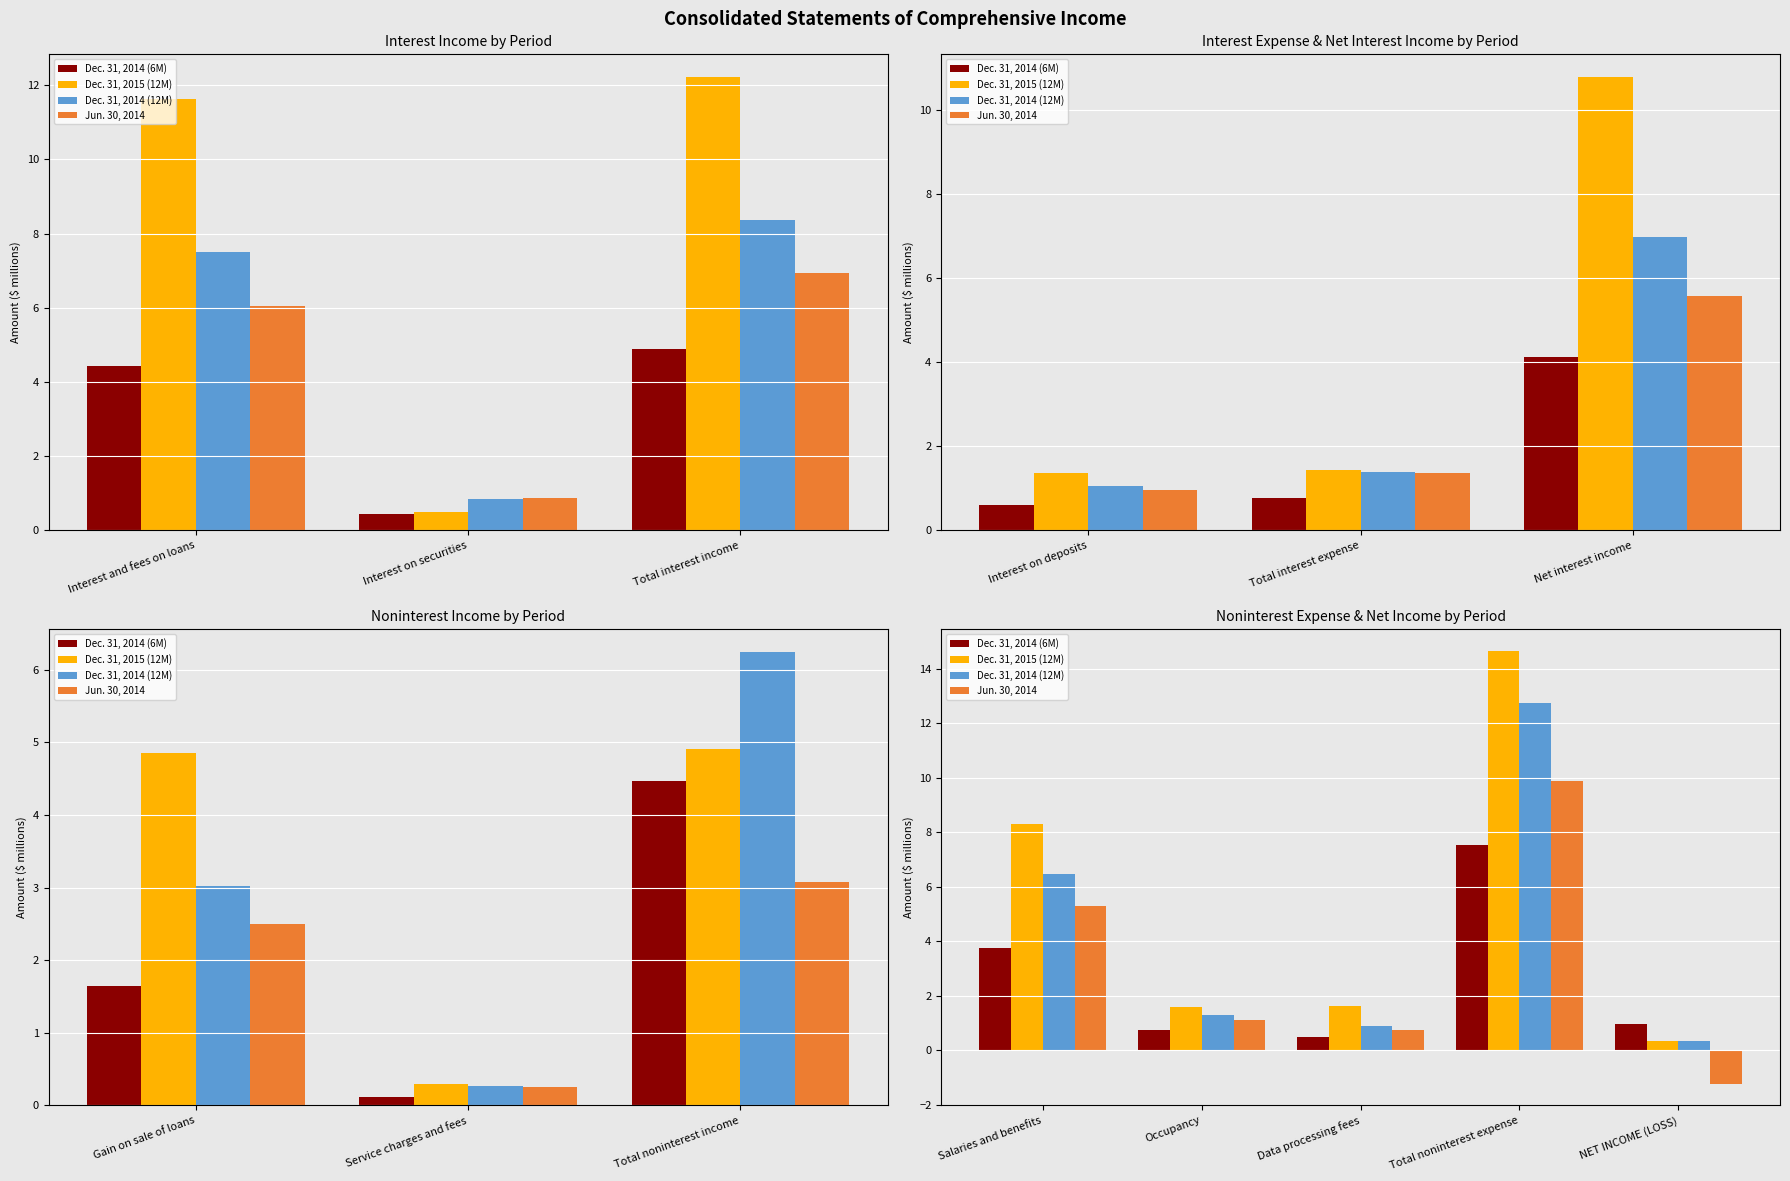

Rank the series at Data processing fees from lowest to highest value.

Dec. 31, 2014 (6M), Jun. 30, 2014, Dec. 31, 2014 (12M), Dec. 31, 2015 (12M)